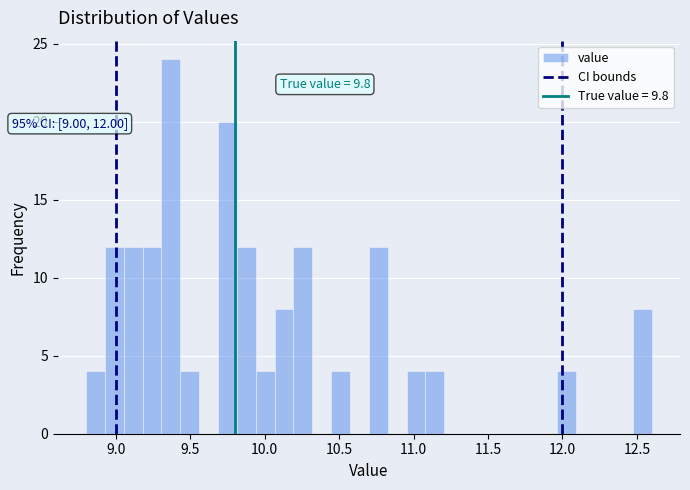

Read against the x-axis, roughly where is the centre of the tallest bar?

9.35